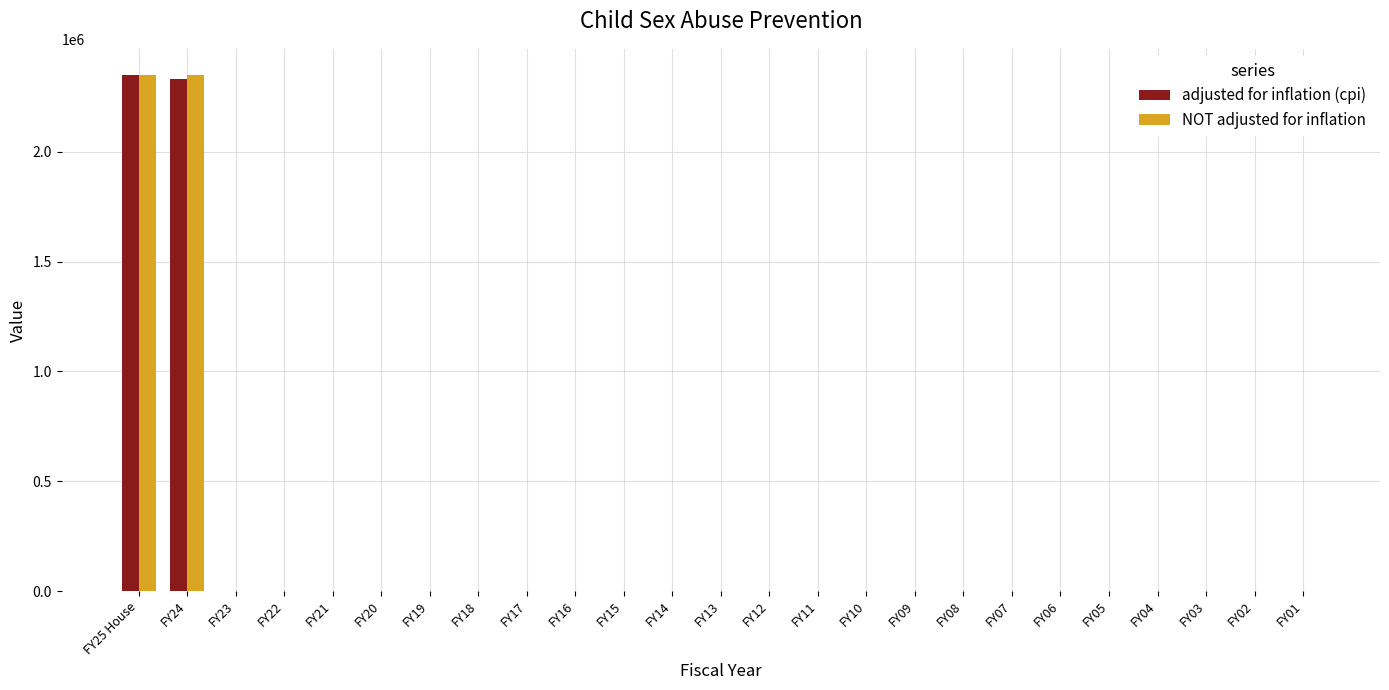

Between FY24 and FY17, which series saw the biggest shift?

NOT adjusted for inflation